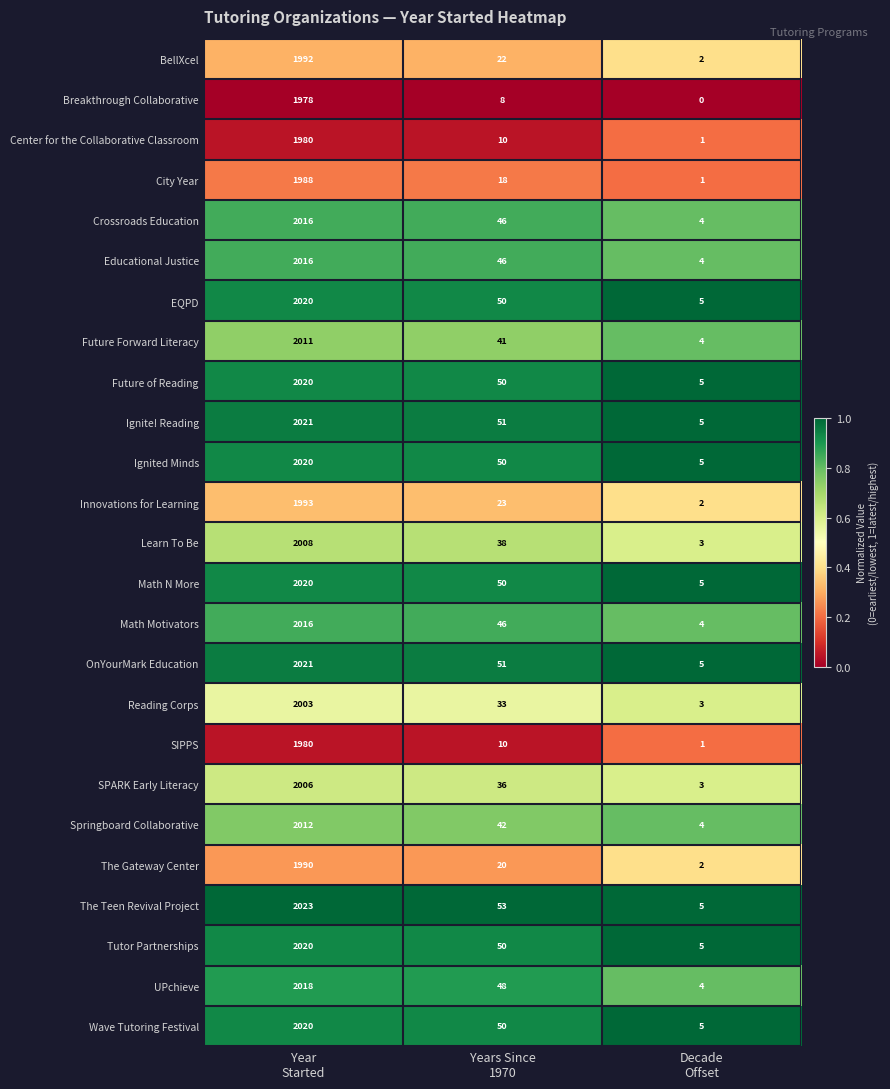

Count the number of data series in this chart.

25